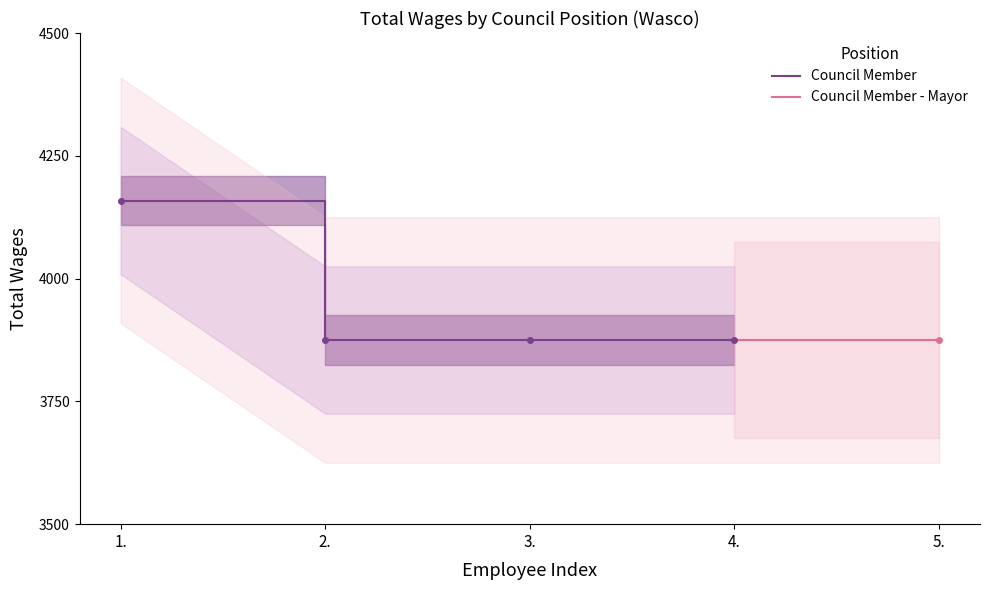

What is the label of the 3rd point from the right?

2.